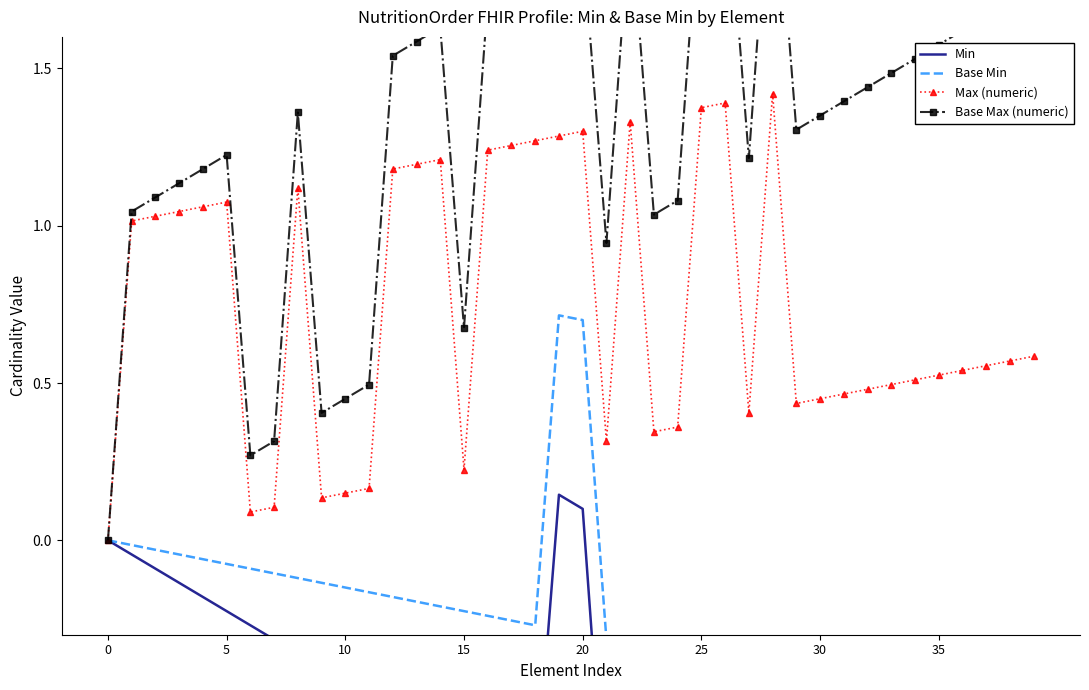

Is the value of Max (numeric) at 11 greater than the value of Min at 28?

Yes